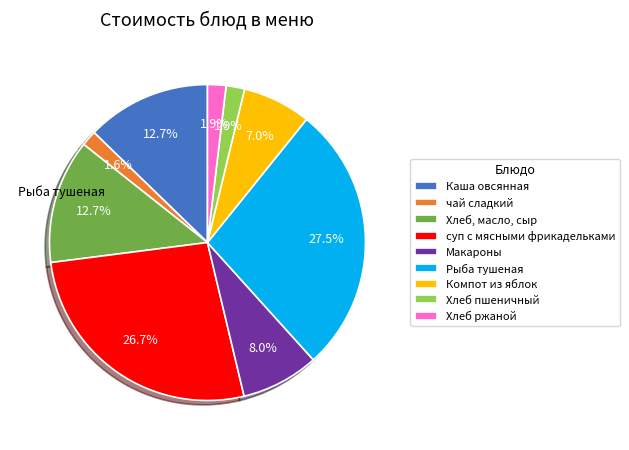

To the nearest percent, what percentage of the pie is суп с мясными фрикадельками?

27%